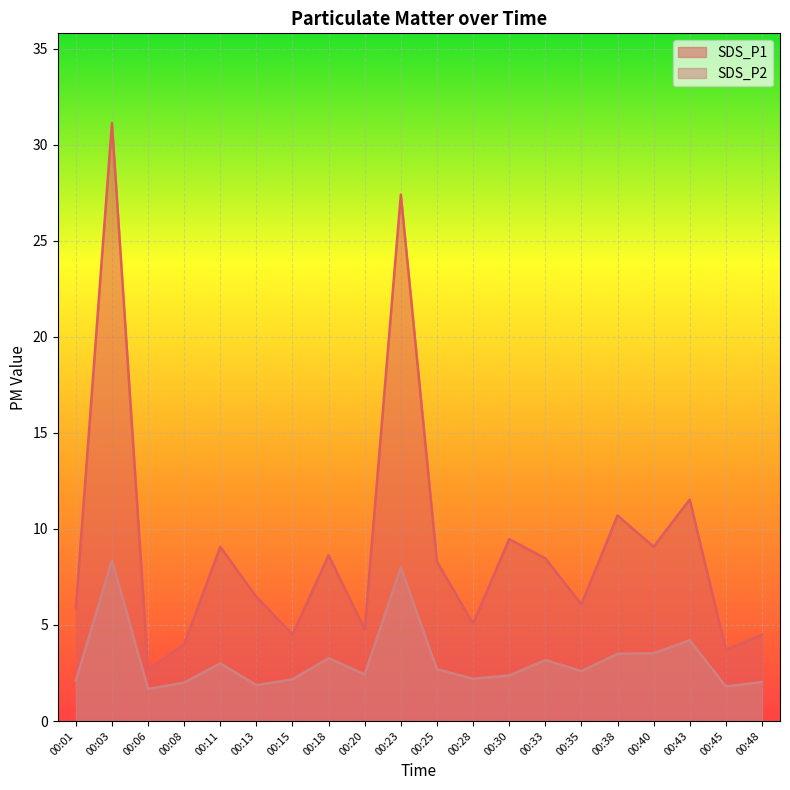

Between 00:15 and 00:35, which series saw the biggest shift?

SDS_P1